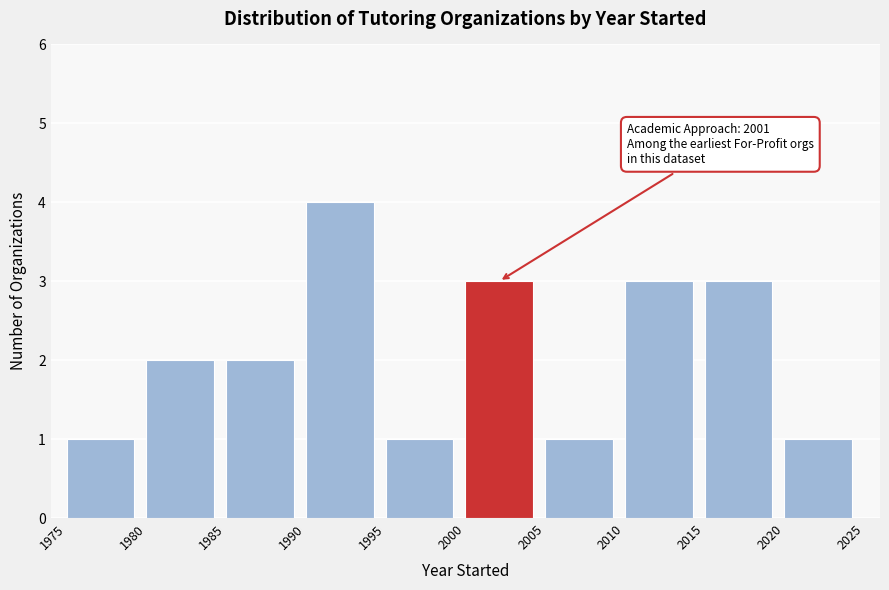

Which range on the x-axis has the tallest bar?

1990 to 1995